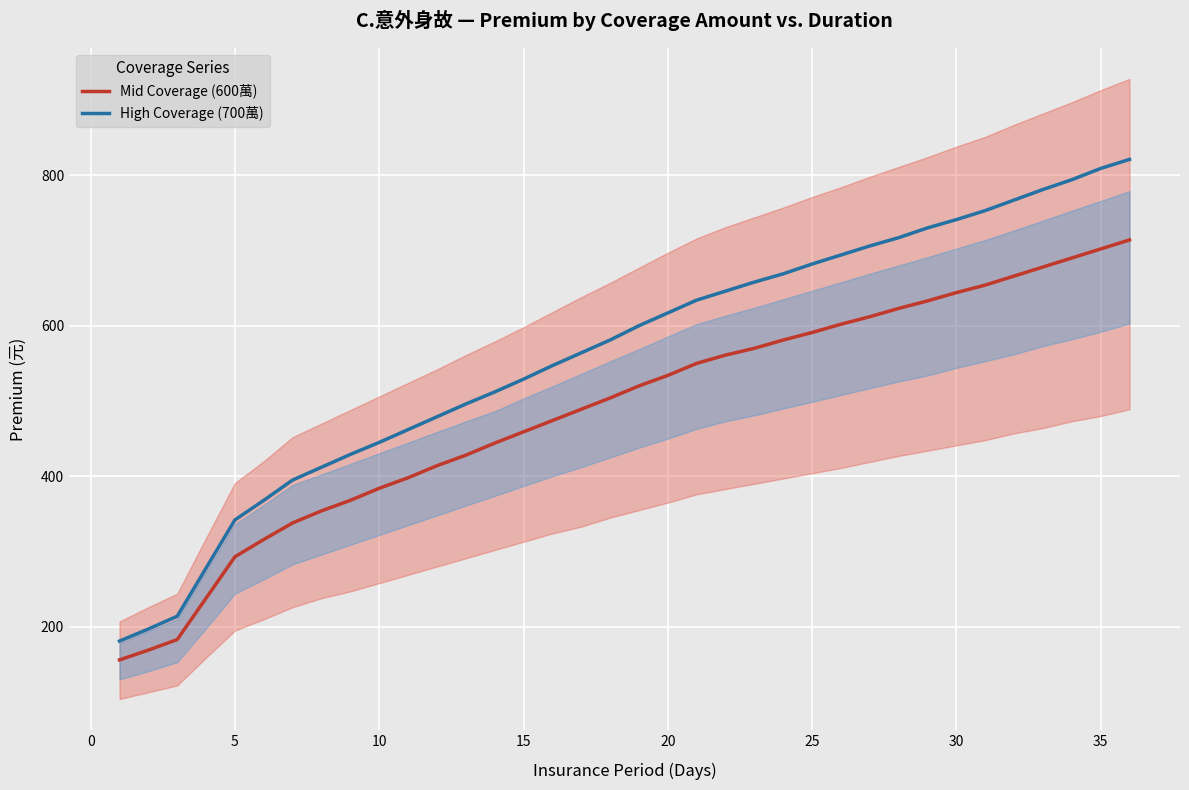

What is the value of the High Coverage (700萬) point at the 9th from the left?

429